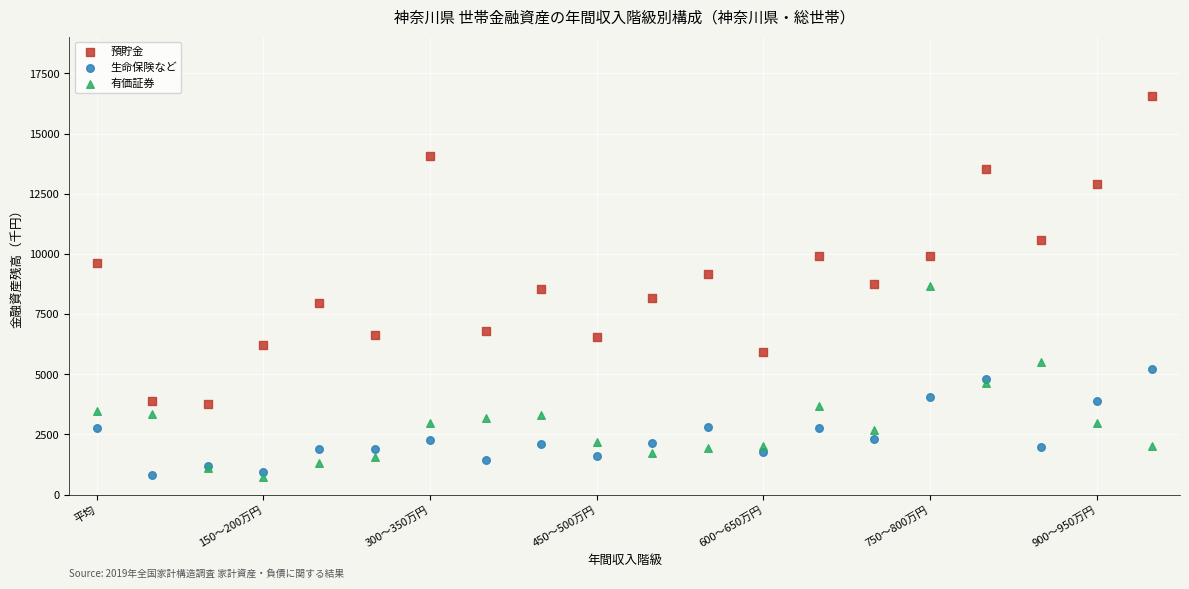

Which series reaches the maximum Y coordinate?

預貯金